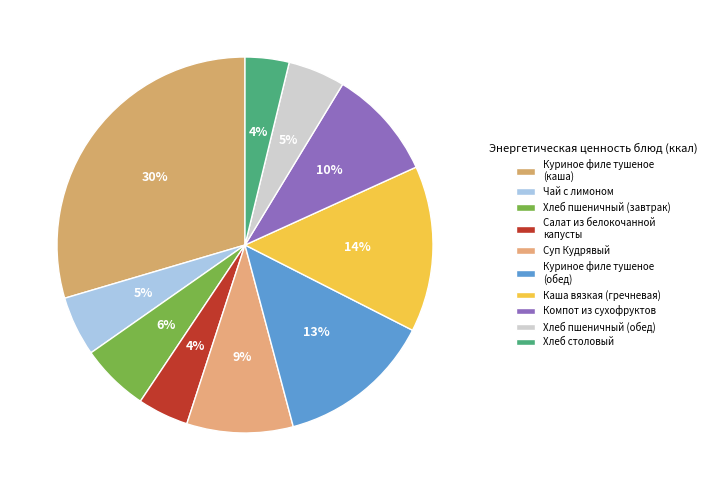

What percentage is NOT represented by Чай с лимоном?

94.9%